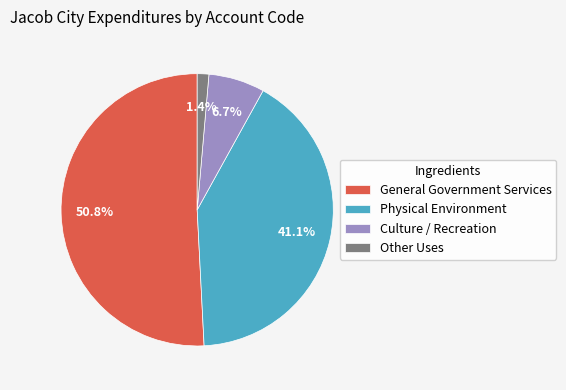

Is there any slice that represents more than half of the pie?

Yes